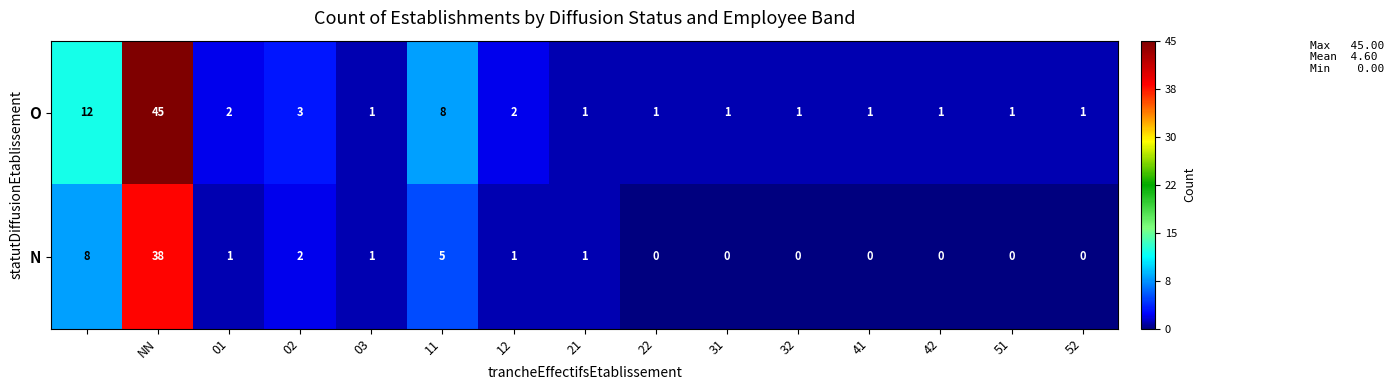

What is the sum of all N values?

57